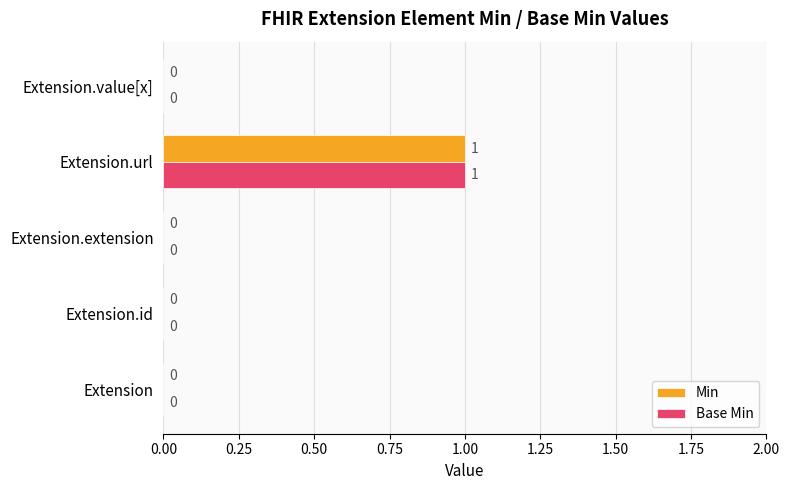

True or false: Min has a value of 0 at Extension.url.

False